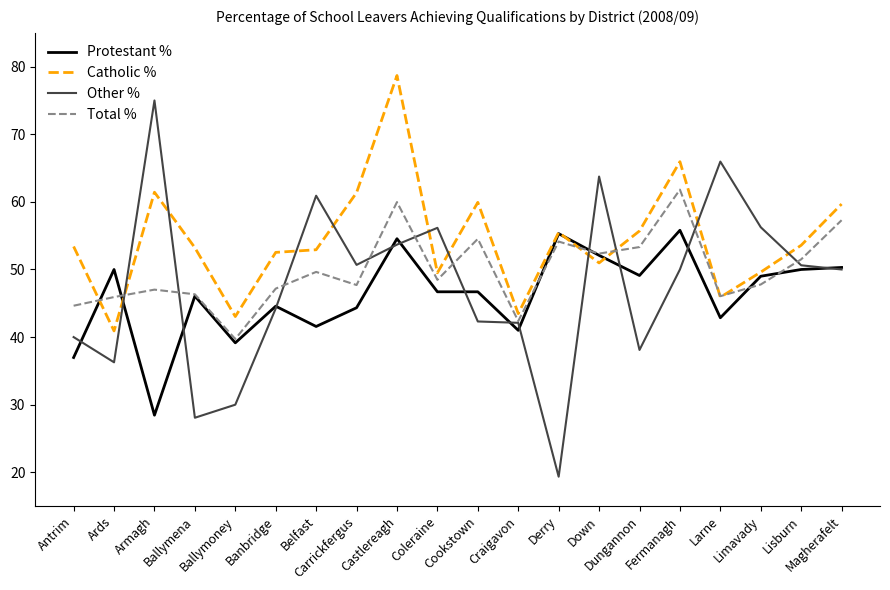

How many categories are shown in the chart?

20